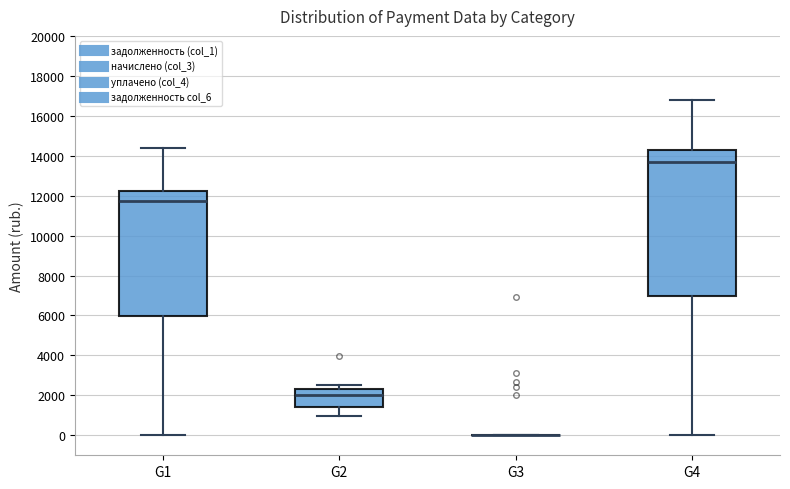

Comparing the boxes themselves (not the whiskers), which one is the tallest?

G4